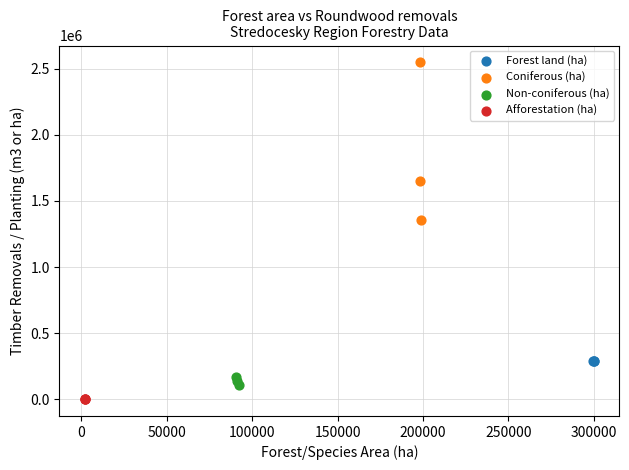

Which series has the widest spread of Y values?

Coniferous (ha)